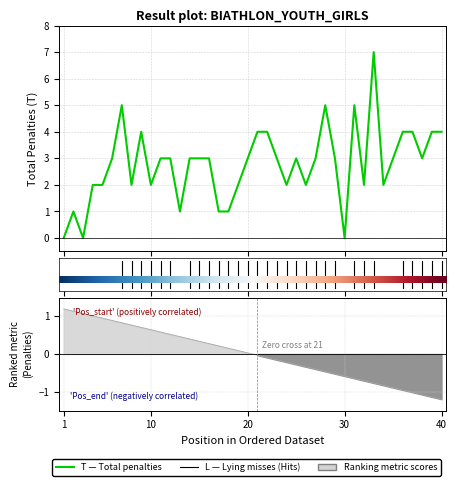

At how many categories does at least one series exceed 2?

24